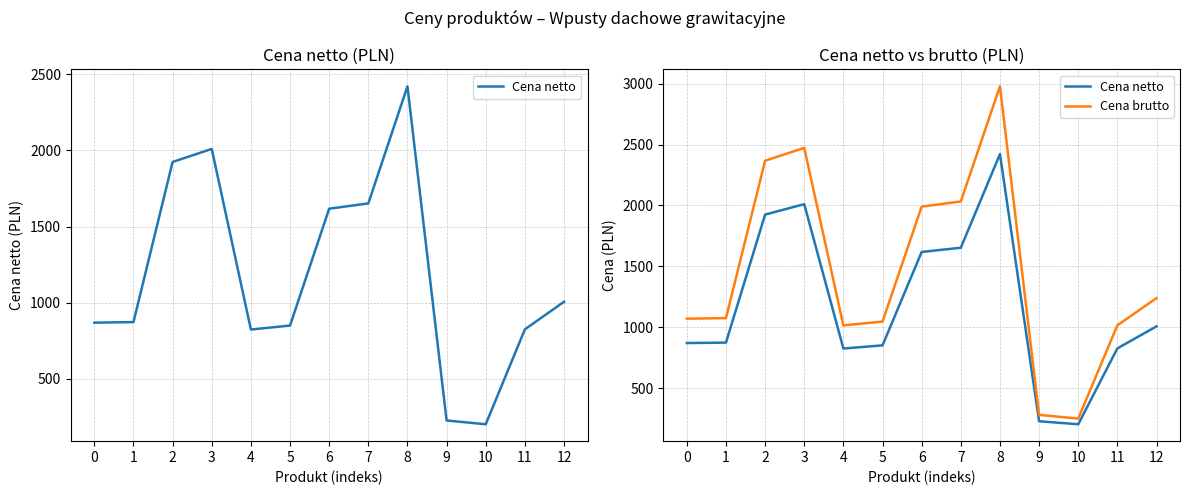

True or false: Cena brutto and Cena netto cross at least once.

False